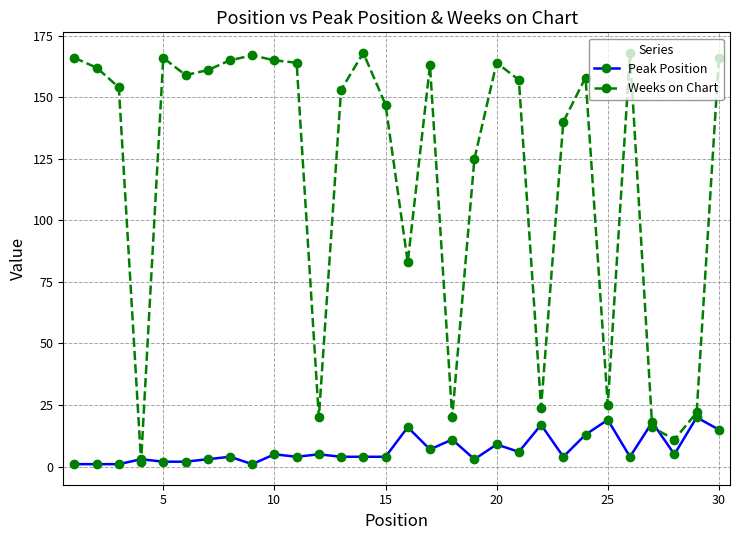

Is this an area chart (filled region under the line)?

No